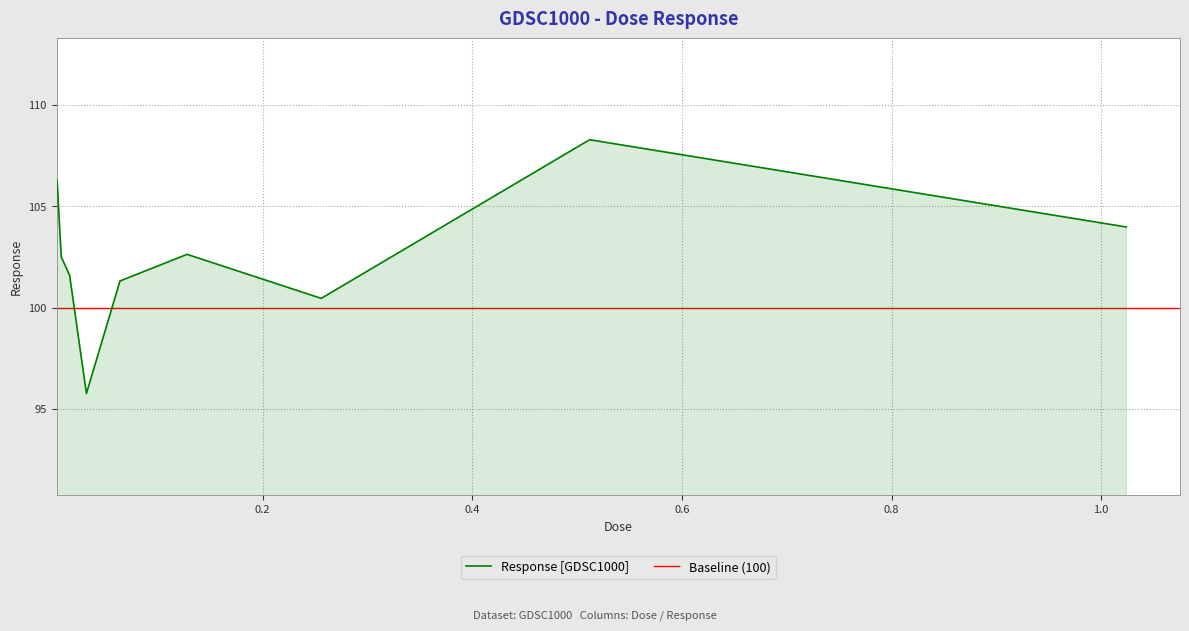

List the labels in order of value, smallest first.

0.032, 0.256, 0.064, 0.016, 0.008, 0.128, 1.024, 0.004, 0.512